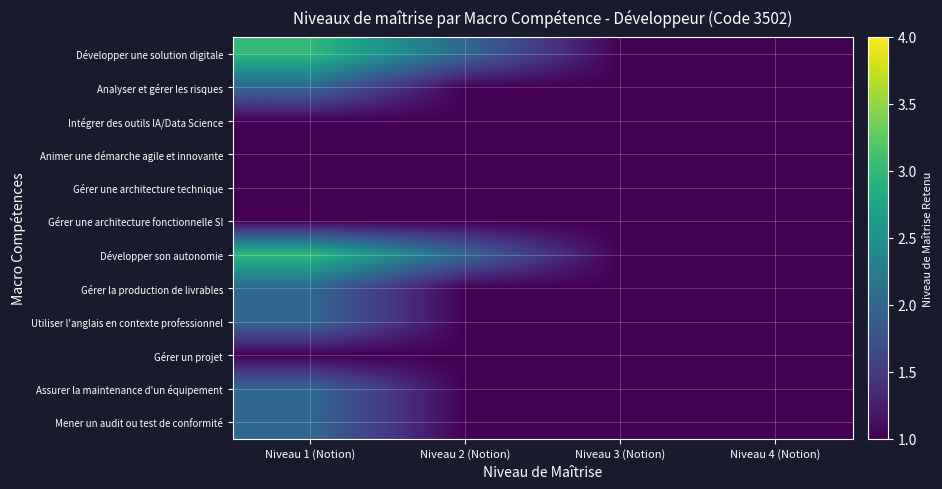

Reading right to left, transcribe all the data shown in this chart.

Développer une solution digitale: Niveau 4 (Notion)=1	Niveau 3 (Notion)=1	Niveau 2 (Notion)=2	Niveau 1 (Notion)=3
Analyser et gérer les risques: Niveau 4 (Notion)=1	Niveau 3 (Notion)=1	Niveau 2 (Notion)=1	Niveau 1 (Notion)=2
Intégrer des outils IA/Data Science: Niveau 4 (Notion)=1	Niveau 3 (Notion)=1	Niveau 2 (Notion)=1	Niveau 1 (Notion)=1
Animer une démarche agile et innovante: Niveau 4 (Notion)=1	Niveau 3 (Notion)=1	Niveau 2 (Notion)=1	Niveau 1 (Notion)=1
Gérer une architecture technique: Niveau 4 (Notion)=1	Niveau 3 (Notion)=1	Niveau 2 (Notion)=1	Niveau 1 (Notion)=1
Gérer une architecture fonctionnelle SI: Niveau 4 (Notion)=1	Niveau 3 (Notion)=1	Niveau 2 (Notion)=1	Niveau 1 (Notion)=1
Développer son autonomie: Niveau 4 (Notion)=1	Niveau 3 (Notion)=1	Niveau 2 (Notion)=2	Niveau 1 (Notion)=3
Gérer la production de livrables: Niveau 4 (Notion)=1	Niveau 3 (Notion)=1	Niveau 2 (Notion)=1	Niveau 1 (Notion)=2
Utiliser l'anglais en contexte professionnel: Niveau 4 (Notion)=1	Niveau 3 (Notion)=1	Niveau 2 (Notion)=1	Niveau 1 (Notion)=2
Gérer un projet: Niveau 4 (Notion)=1	Niveau 3 (Notion)=1	Niveau 2 (Notion)=1	Niveau 1 (Notion)=1
Assurer la maintenance d'un équipement: Niveau 4 (Notion)=1	Niveau 3 (Notion)=1	Niveau 2 (Notion)=1	Niveau 1 (Notion)=2
Mener un audit ou test de conformité: Niveau 4 (Notion)=1	Niveau 3 (Notion)=1	Niveau 2 (Notion)=1	Niveau 1 (Notion)=2